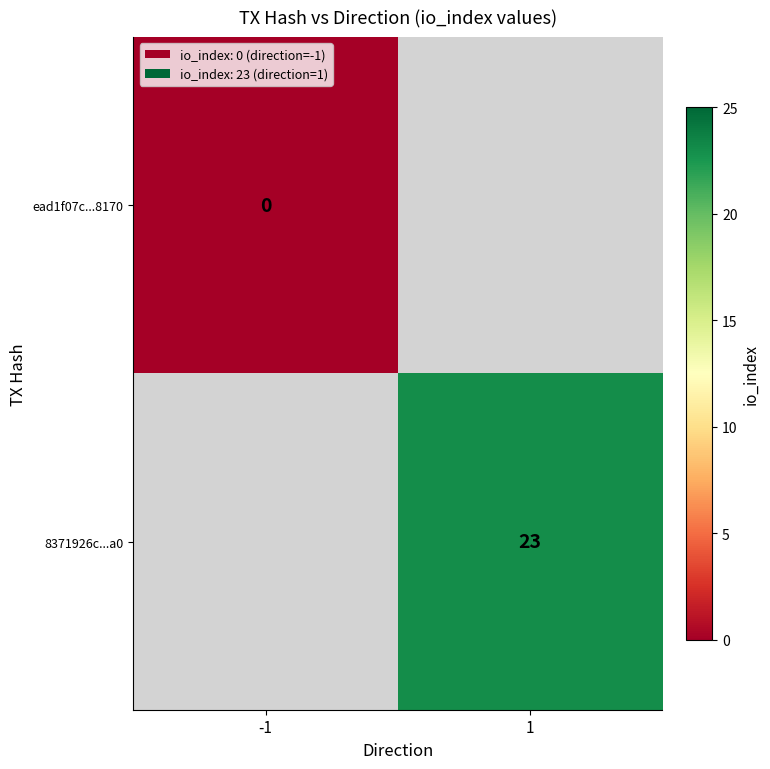

True or false: 8371926c...a0 has a value of 23 at 1.

True